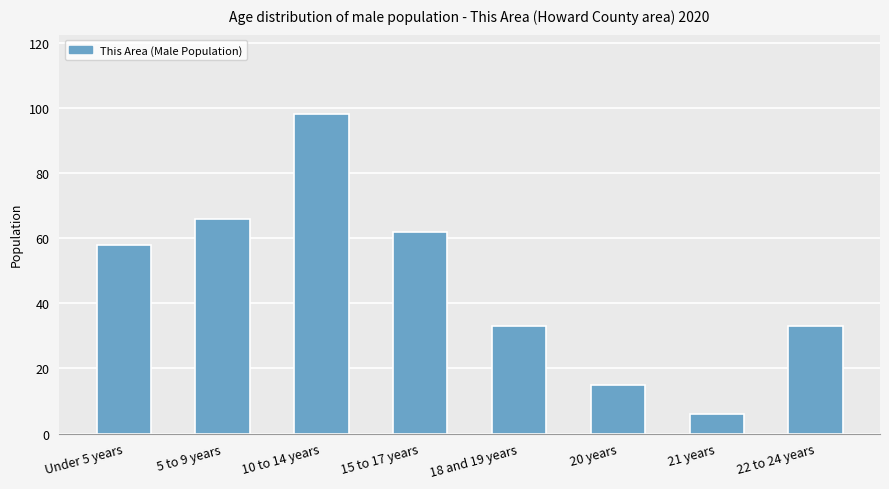

How many bars are there in total?

8